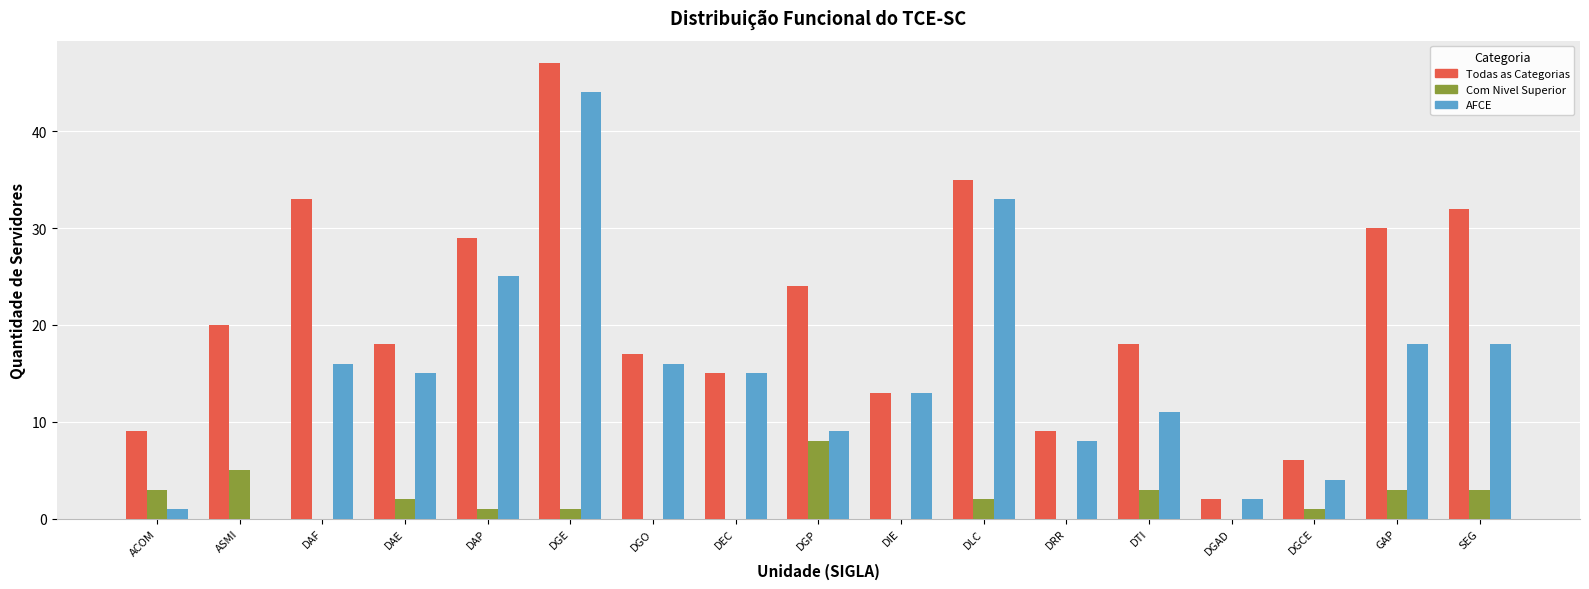

Which series has the largest range (max minus min)?

Todas as Categorias